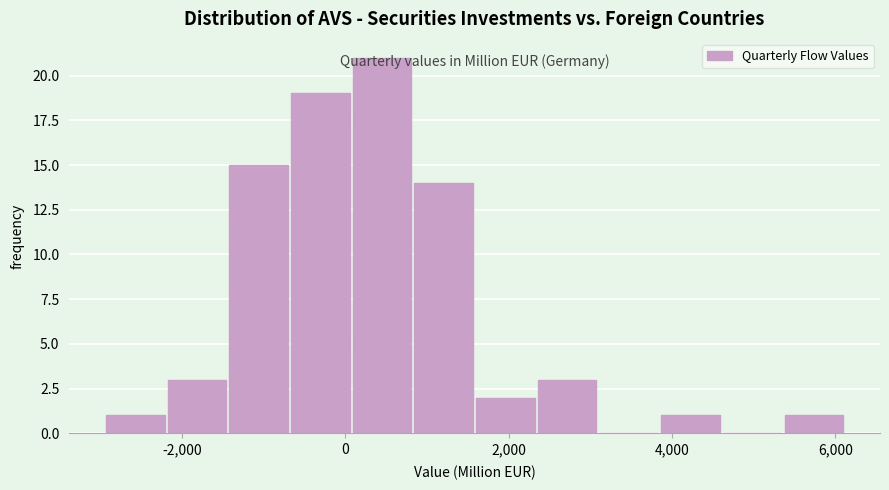

Around what value on the x-axis is the tallest bar? Give the approximate position of its centre, as read against the axis.

400